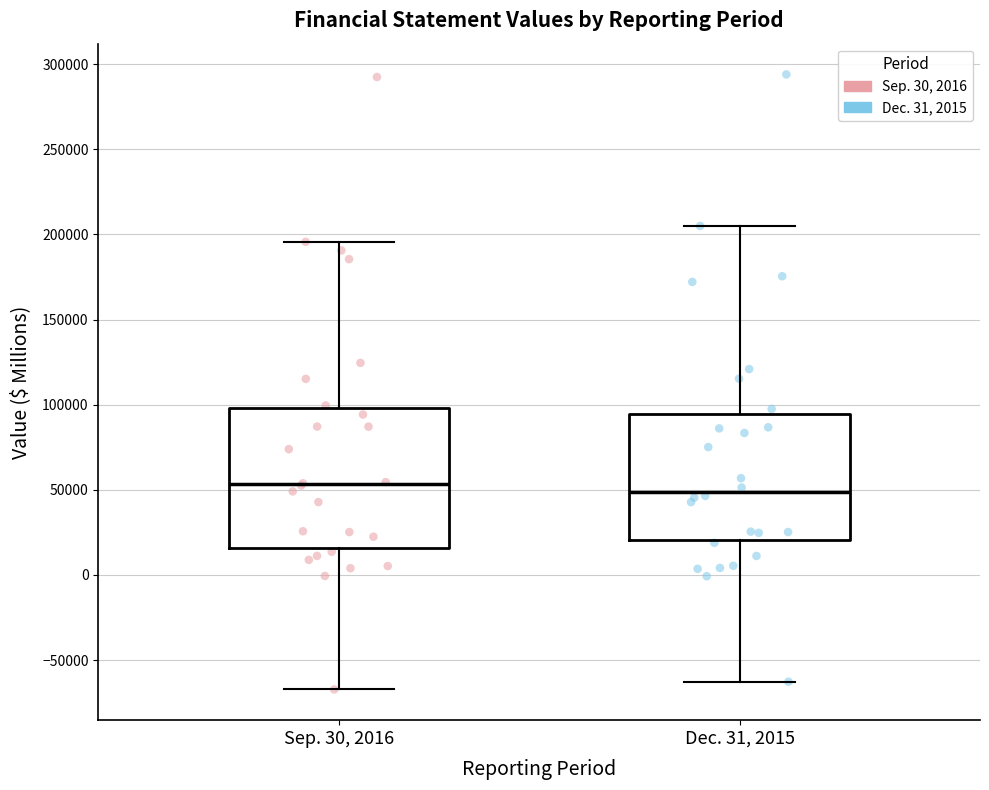

Which box is the tallest, from its lower edge to its upper edge?

Sep. 30, 2016